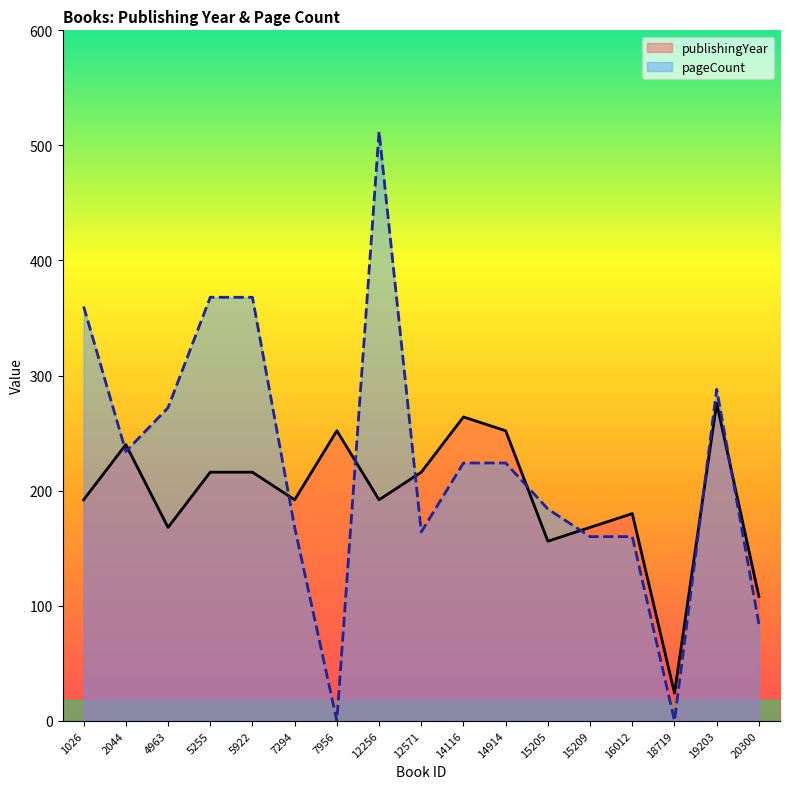

What is the difference between the maximum and minimum values in the publishingYear series?

252